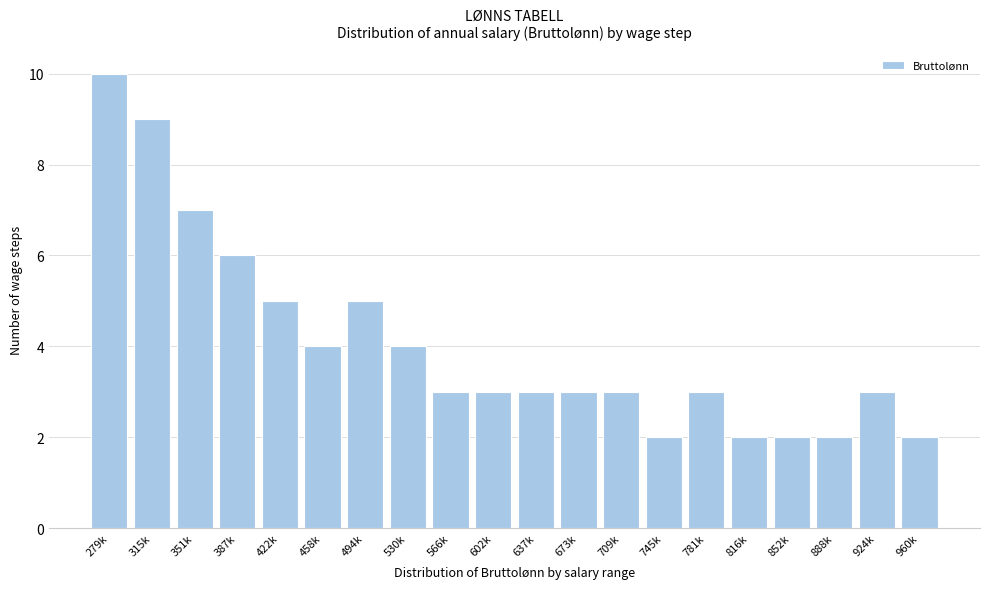

Reading left to right, extract all data points from this chart.

10	9	7	6	5	4	5	4	3	3	3	3	3	2	3	2	2	2	3	2